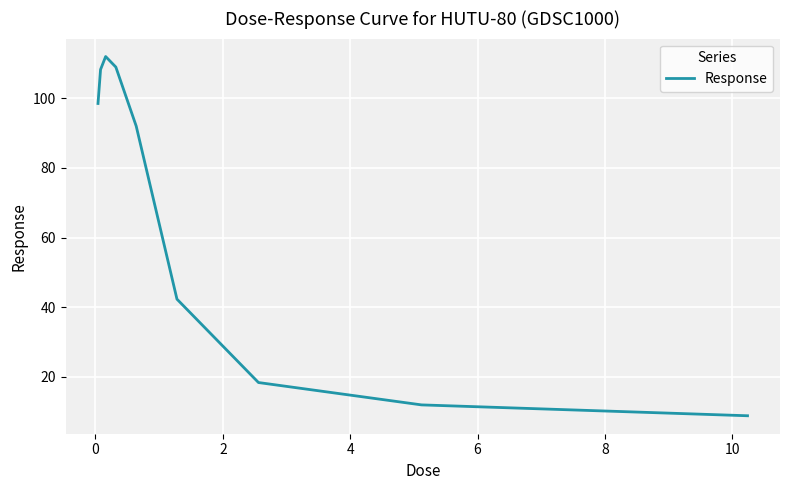

What is the smallest value displayed?

8.8